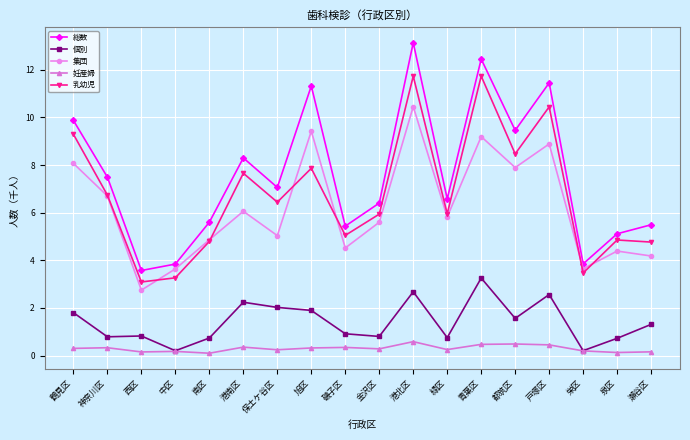

The value of 総数 at 磯子区 is 1.2. True or false?

False